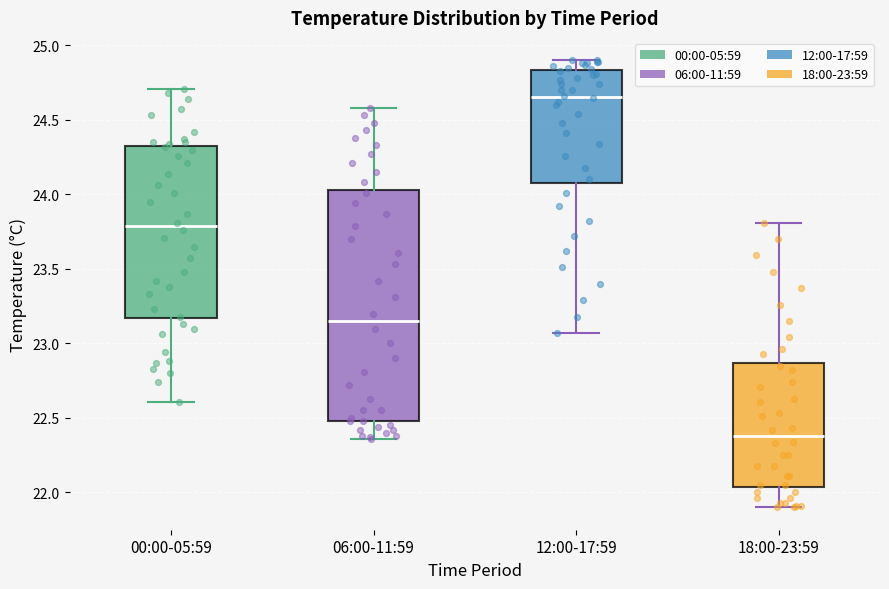

Which box has the highest median line?

12:00-17:59